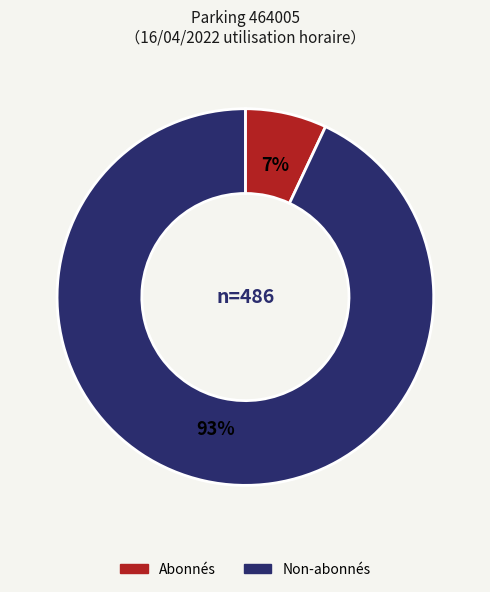

To the nearest percent, what is the difference between the largest and smallest slice percentages?

86%